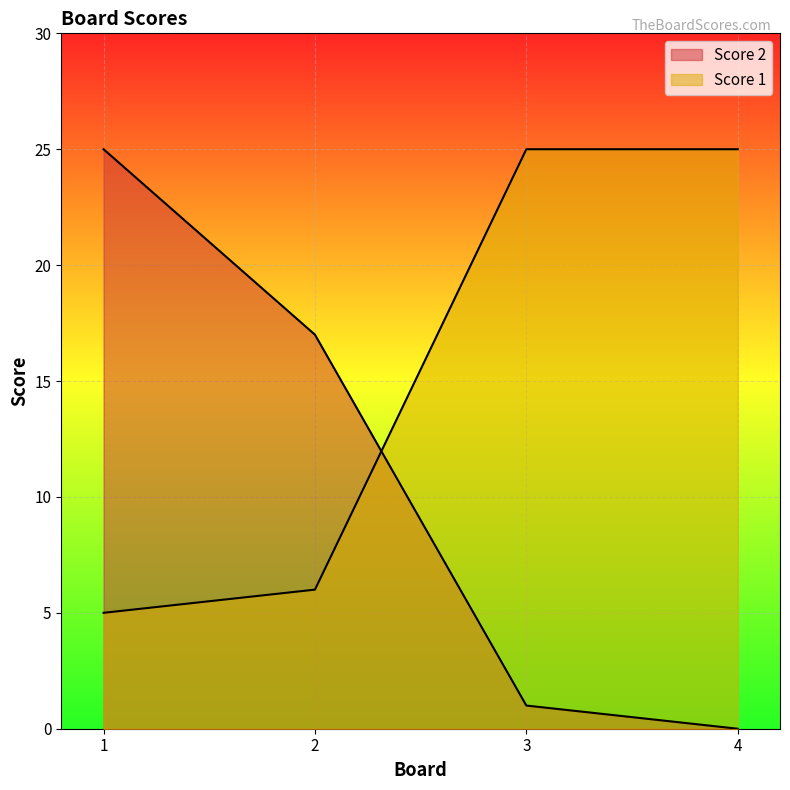

What is the value of the Score 2 point at the 2nd from the left?

17